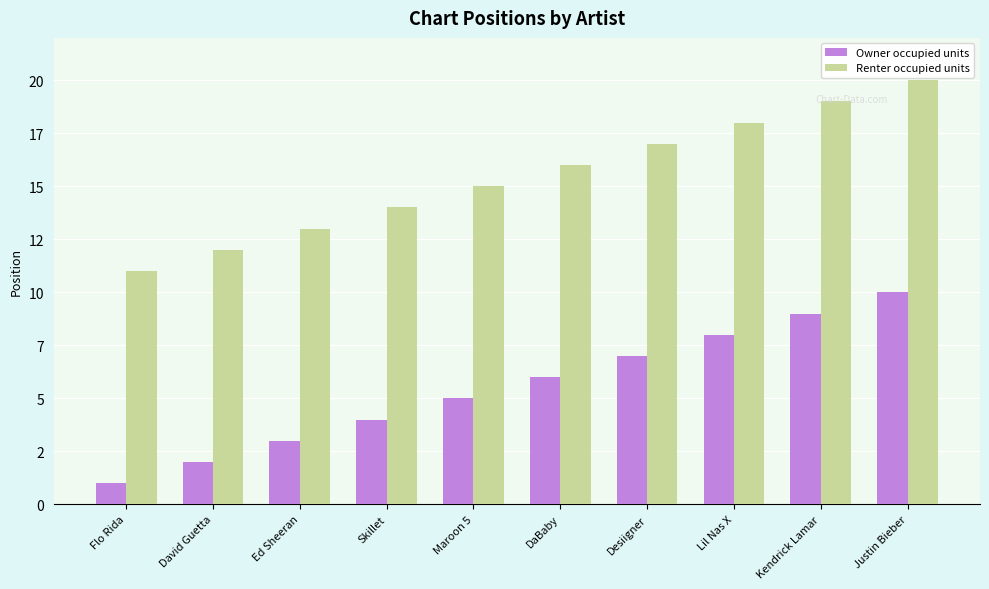

What is the difference between the second highest and second lowest values in the Renter occupied units series?

7